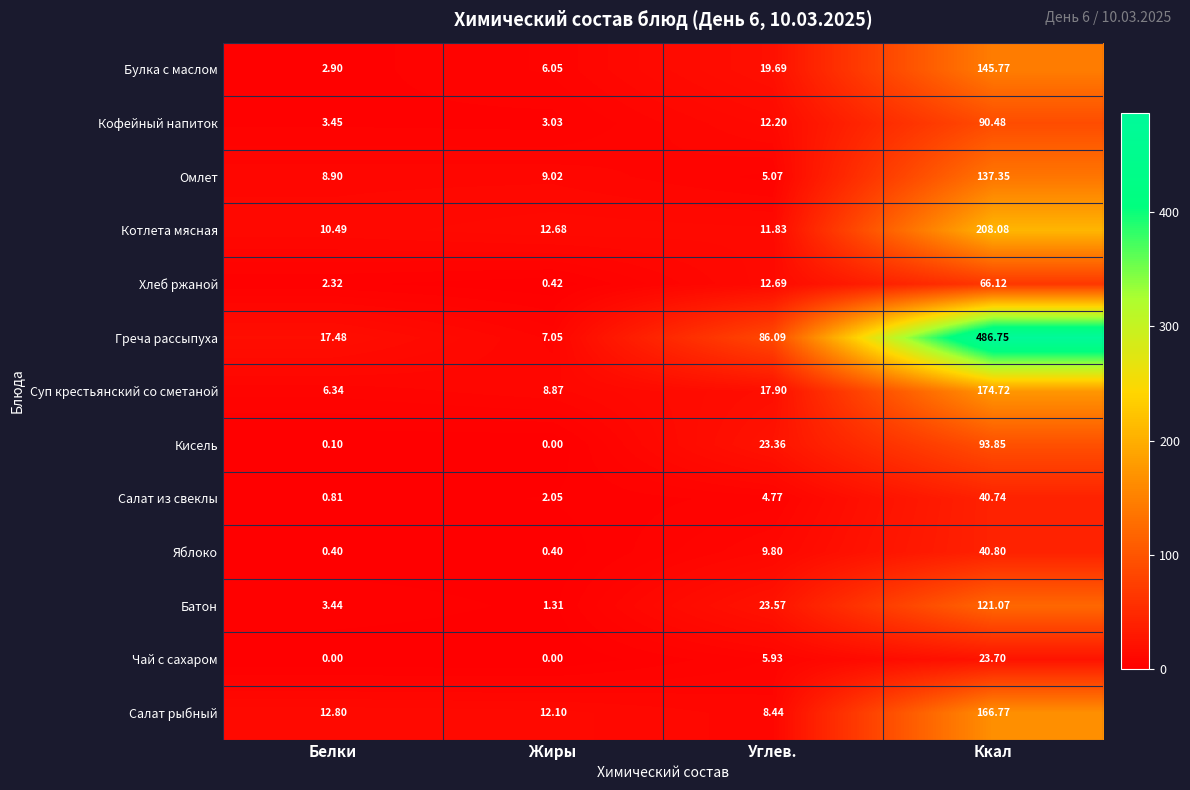

At Углев., list the series in order from smallest to largest.

Салат из свеклы, Омлет, Чай с сахаром, Салат рыбный, Яблоко, Котлета мясная, Кофейный напиток, Хлеб ржаной, Суп крестьянский со сметаной, Булка с маслом, Кисель, Батон, Греча рассыпуха